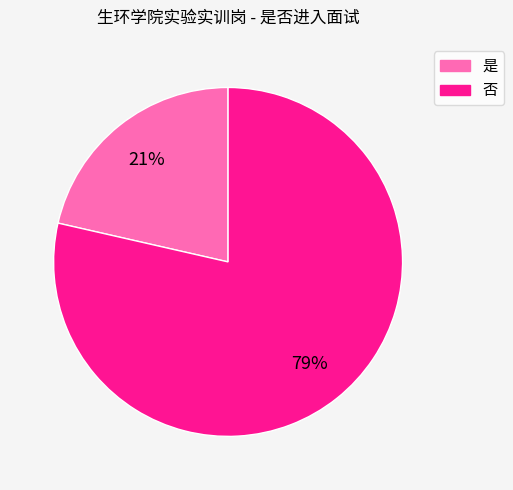

Count the number of slices in the pie.

2